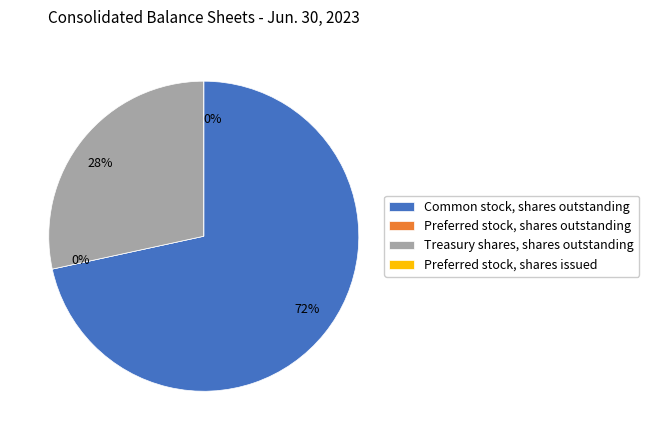

Combined, what portion of the pie is Preferred stock, shares issued and Treasury shares, shares outstanding?

28.4%